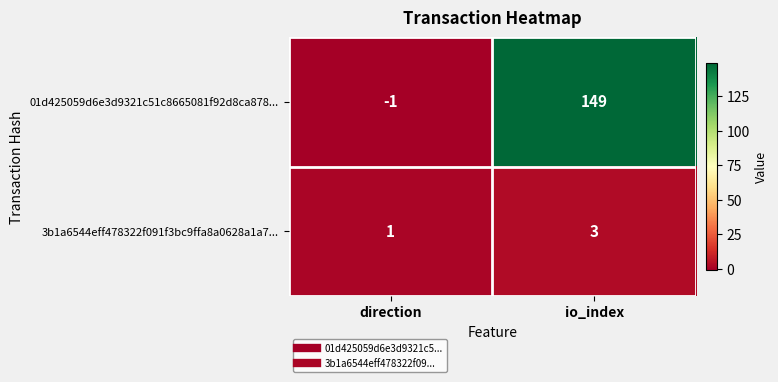

At direction, list the series in order from largest to smallest.

3b1a6544eff478322f091f3bc9ffa8a0628a1a7..., 01d425059d6e3d9321c51c8665081f92d8ca878...